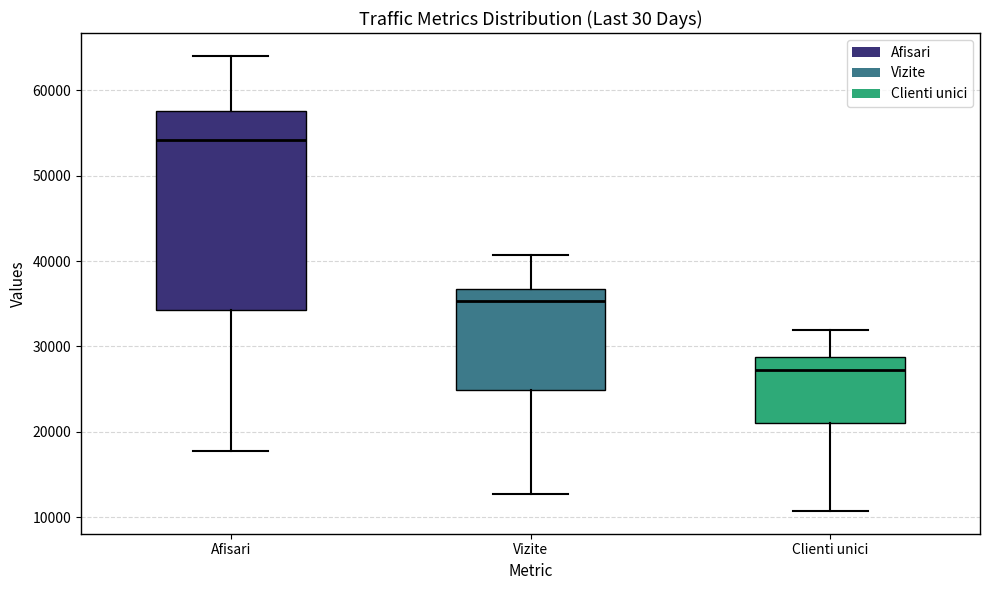

Reading left to right, transcribe this box plot: for each box, give where its median line is, the range the box spans, and where its two whiskers end, as read against the y-axis. The values are not printed on the chart, so give them approximately, as read against the axis.

Afisari: median 54000, box 34000 to 58000, whiskers 18000 to 64000
Vizite: median 35000, box 25000 to 37000, whiskers 13000 to 41000
Clienti unici: median 27000, box 21000 to 29000, whiskers 11000 to 32000